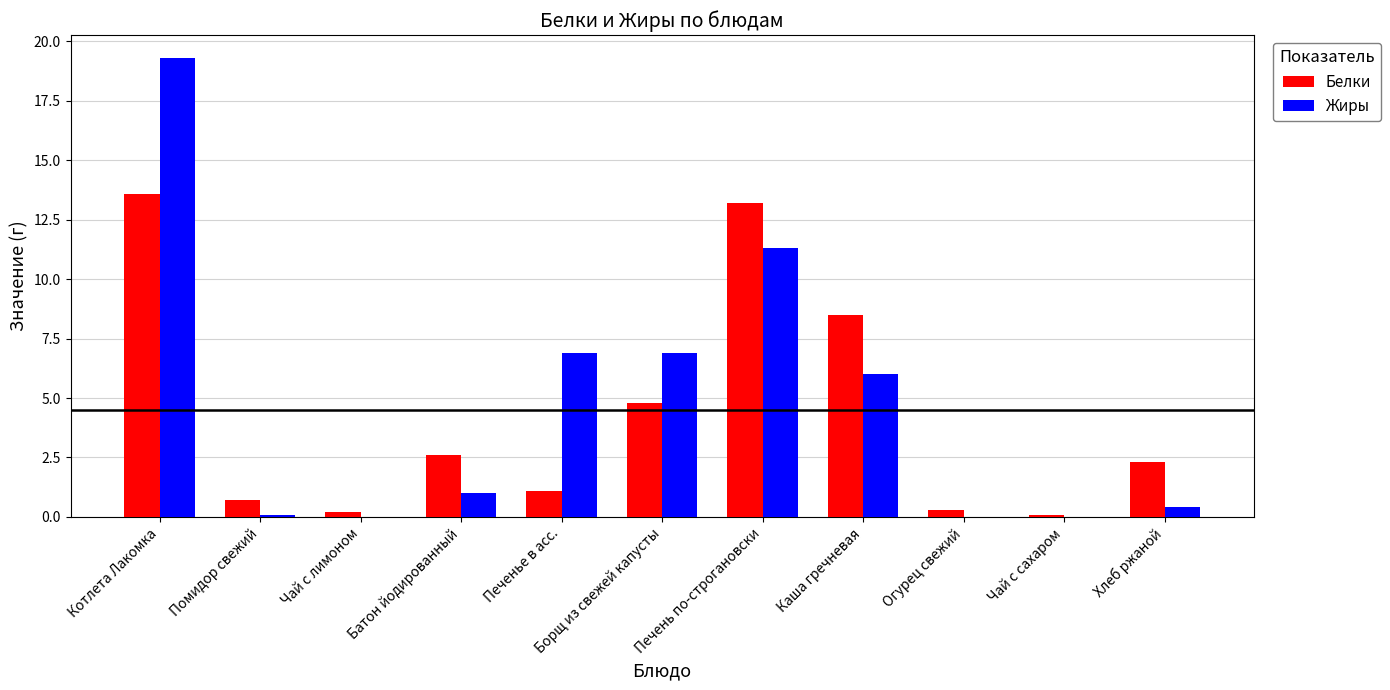

How many categories are shown in the chart?

11